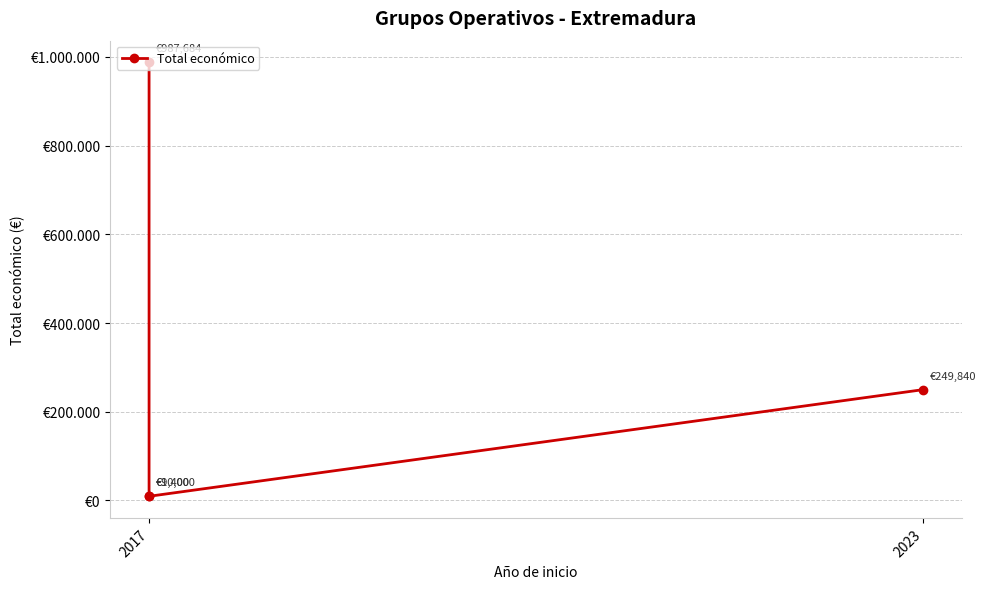

What is the label of the 1st point from the left?

2017